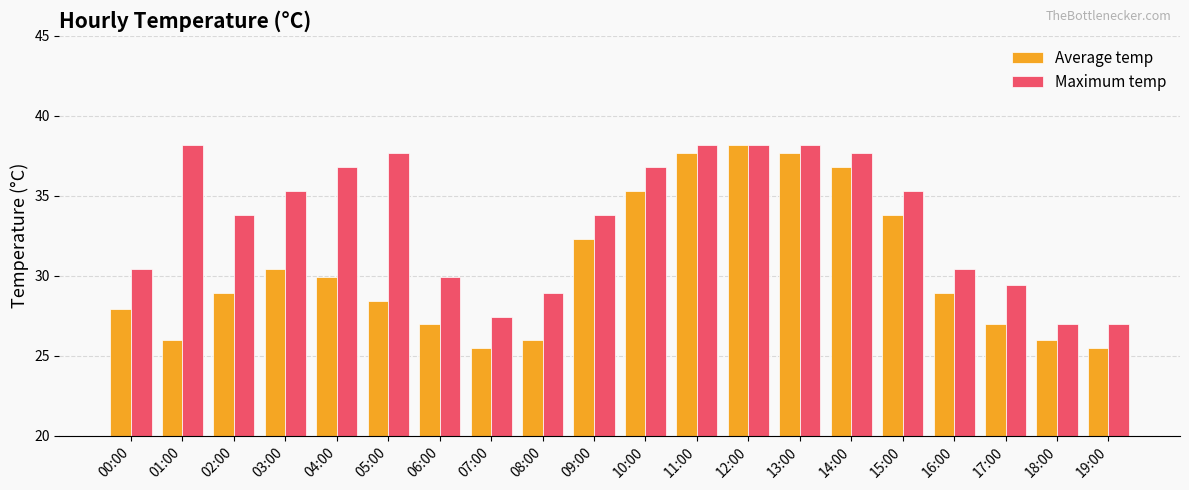

What are all the series names shown in the legend?

Average temp, Maximum temp